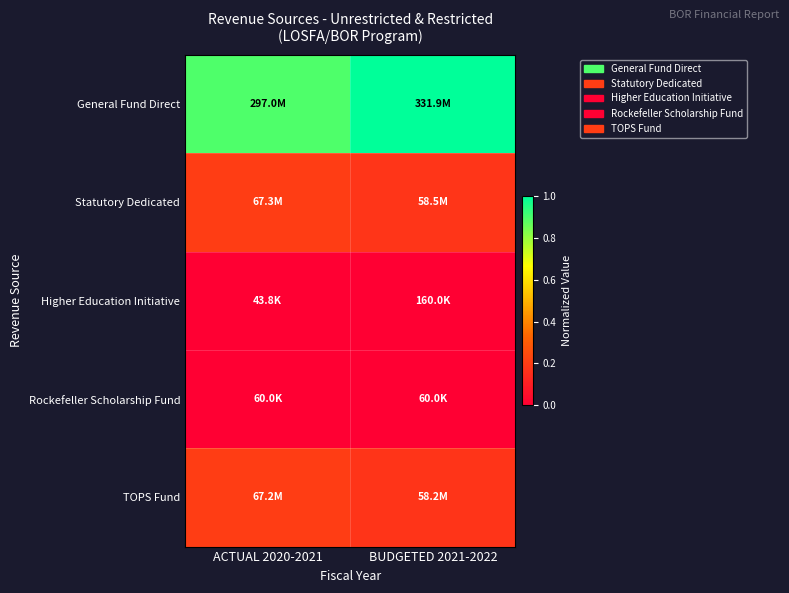

Reading right to left, extract all data points from this chart.

General Fund Direct: BUDGETED 2021-2022=1.0	ACTUAL 2020-2021=0.9
Statutory Dedicated: BUDGETED 2021-2022=0.2	ACTUAL 2020-2021=0.2
Higher Education Initiative: BUDGETED 2021-2022=0.0	ACTUAL 2020-2021=0.0
Rockefeller Scholarship Fund: BUDGETED 2021-2022=0.0	ACTUAL 2020-2021=0.0
TOPS Fund: BUDGETED 2021-2022=0.2	ACTUAL 2020-2021=0.2